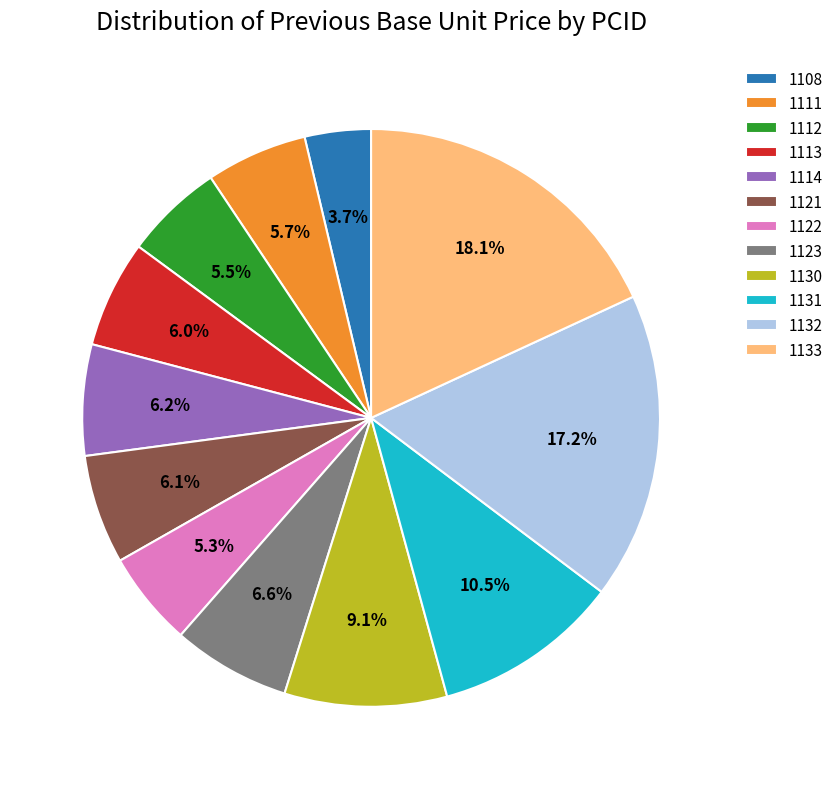

Does 1131 account for over 50% of the chart?

No